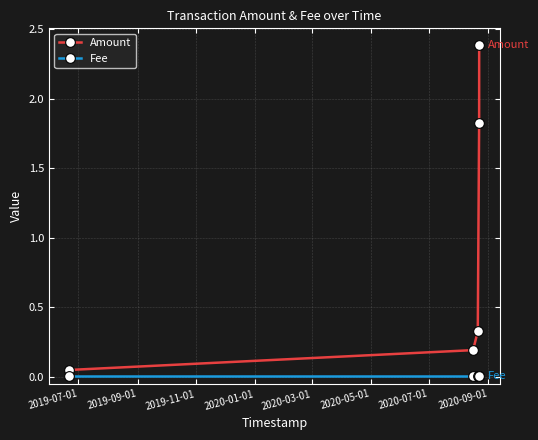

What is the maximum value for Amount?

2.4